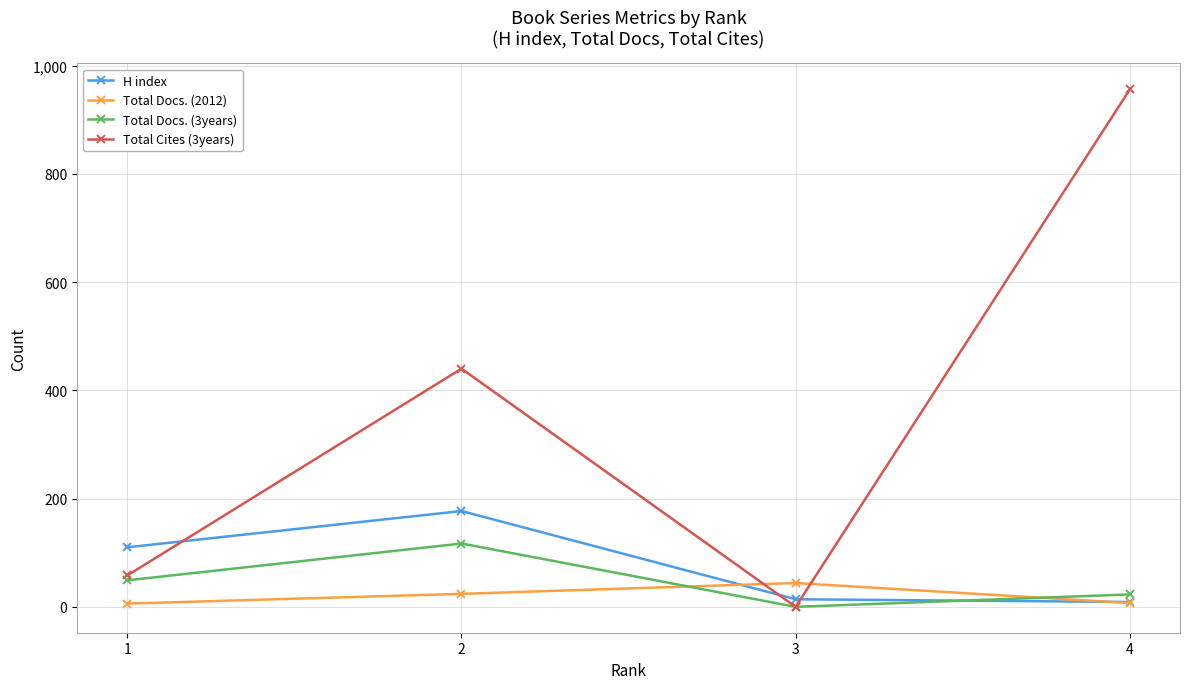

What is the sum of all Total Docs. (2012) values?

81